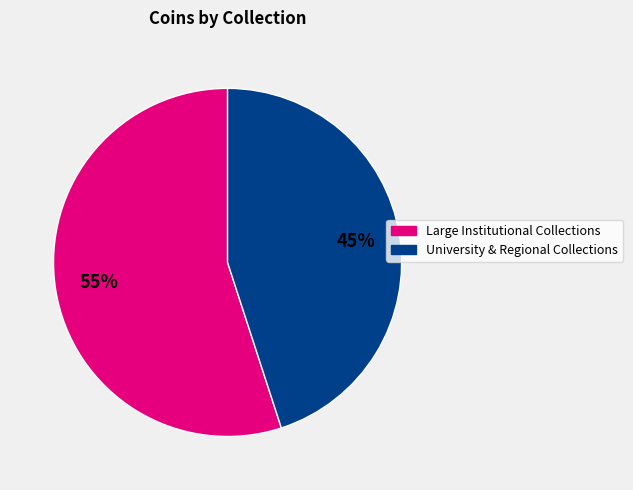

Does any single category account for the majority?

Yes